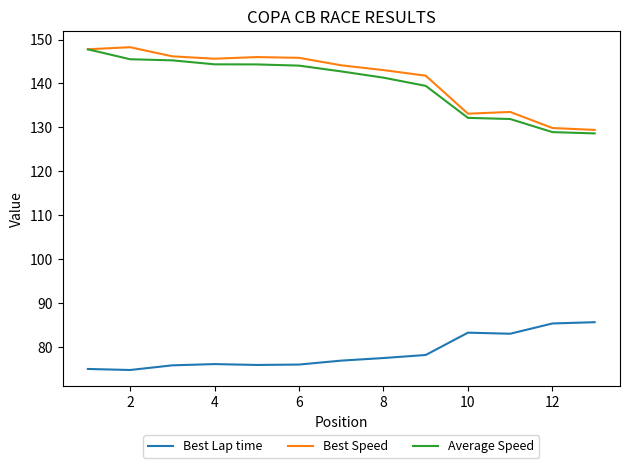

At how many categories does at least one series exceed 92?

13